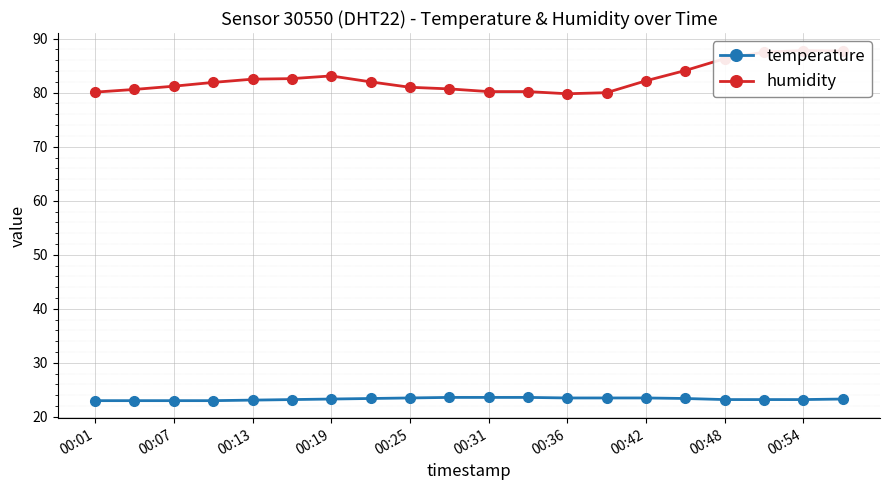

Reading left to right, what are all the values shown in this chart?

temperature: 23.0	23.0	23.0	23.0	23.1	23.2	23.3	23.4	23.5	23.6	23.6	23.6	23.5	23.5	23.5	23.4	23.2	23.2	23.2	23.3
humidity: 80.1	80.6	81.2	81.9	82.5	82.6	83.1	82.0	81.0	80.7	80.2	80.2	79.8	80.0	82.2	84.1	86.3	87.5	87.8	87.7